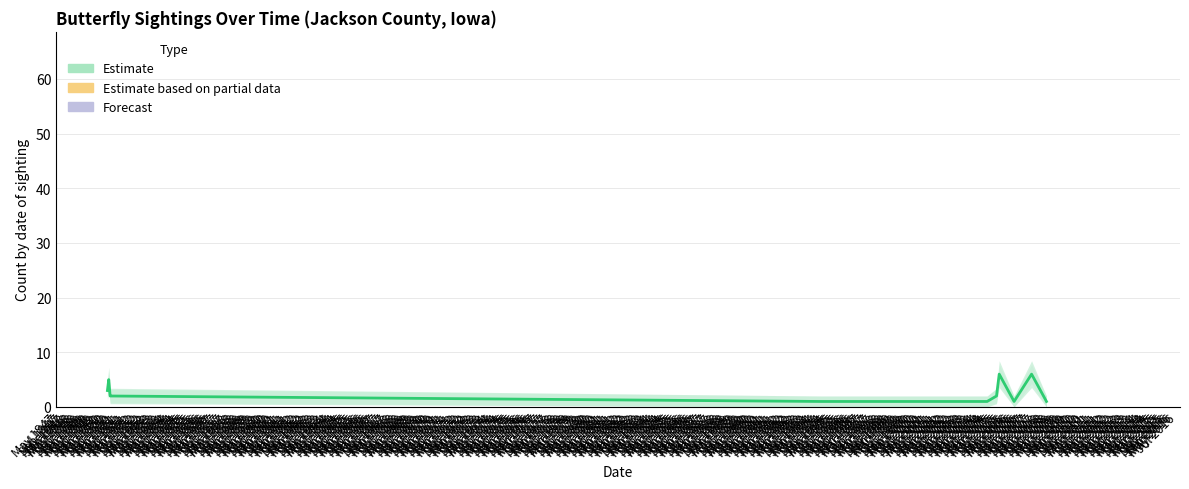

What is the greatest value displayed?

6